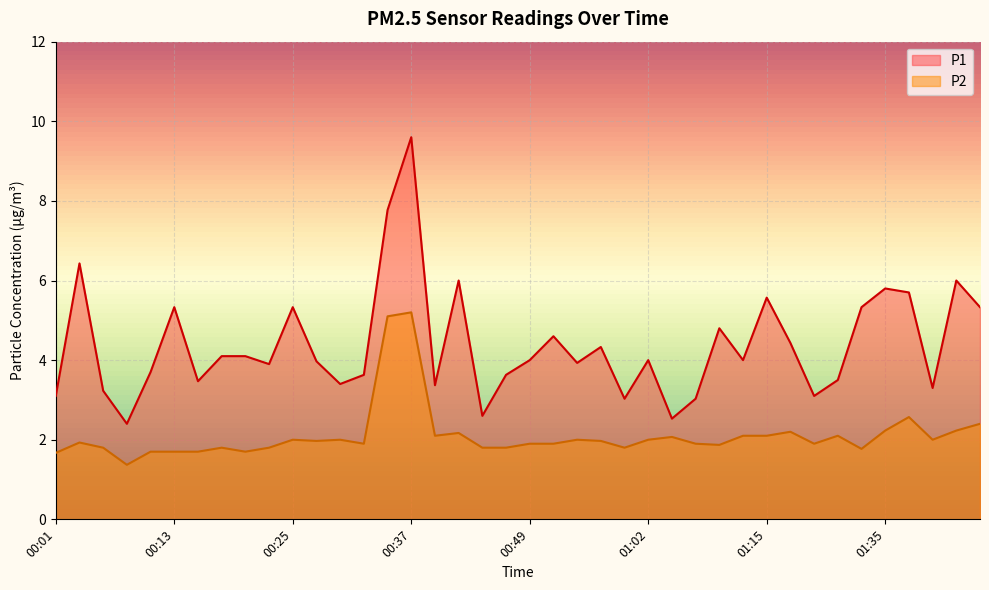

True or false: P1 and P2 intersect in this chart.

False